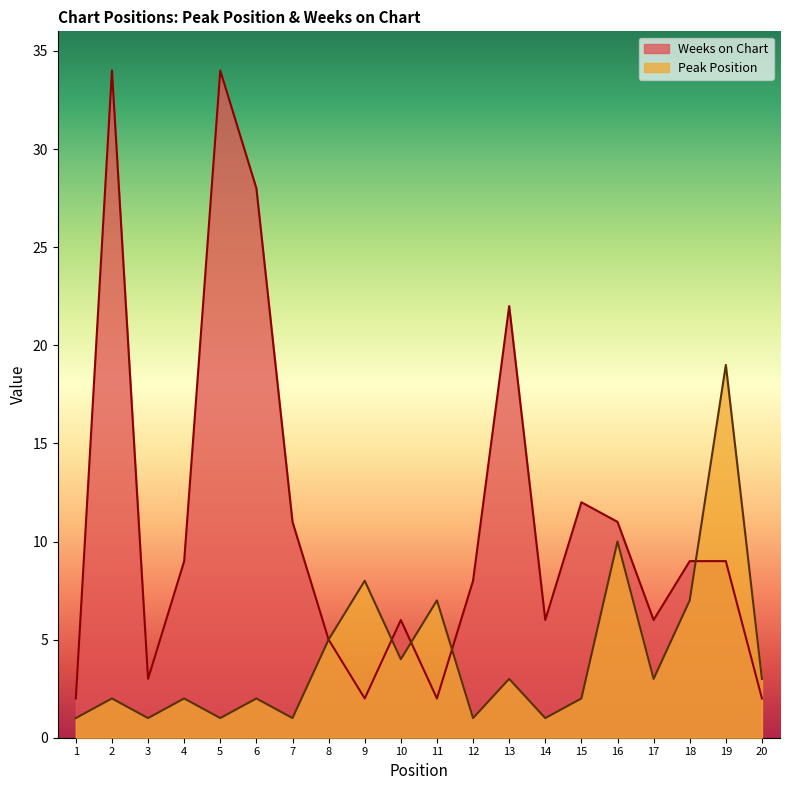

Rank the categories by Weeks on Chart value from lowest to highest.

1, 9, 11, 20, 3, 8, 10, 14, 17, 12, 4, 18, 19, 7, 16, 15, 13, 6, 2, 5